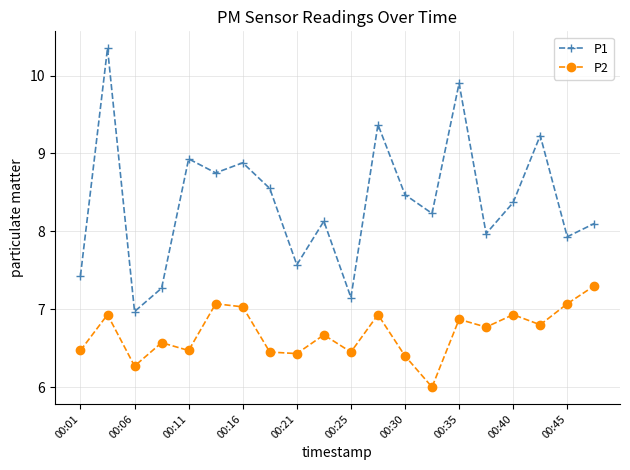

True or false: P1 has more than 2 interior local peaks.

True